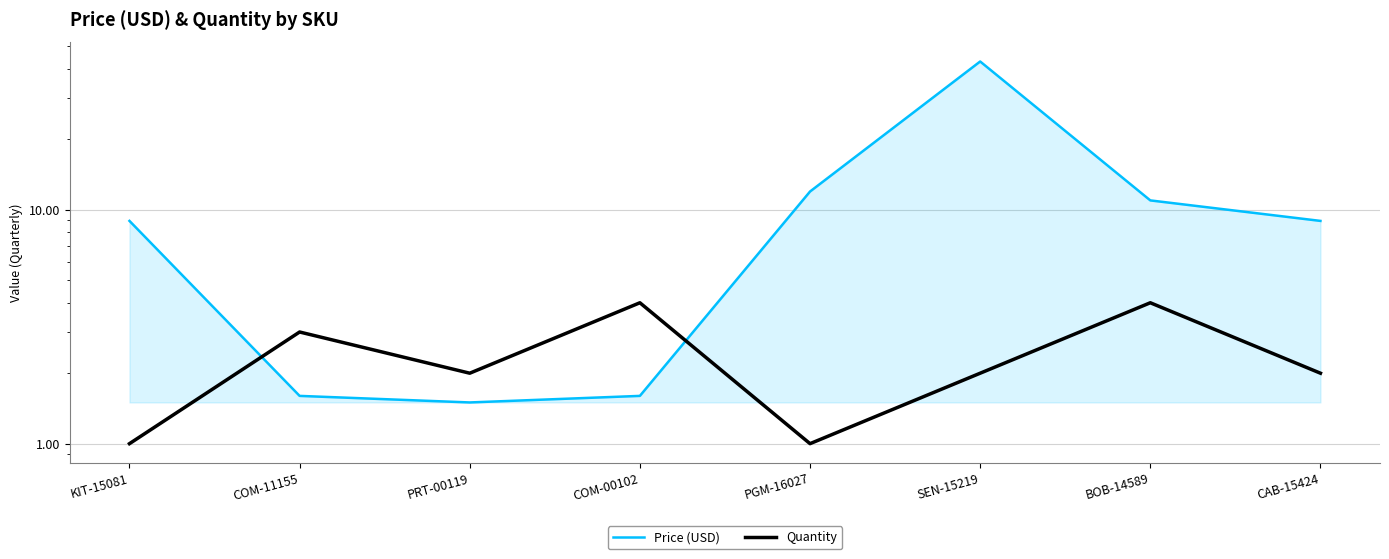

The Price (USD) series shows 11.9 at PGM-16027. True or false?

True